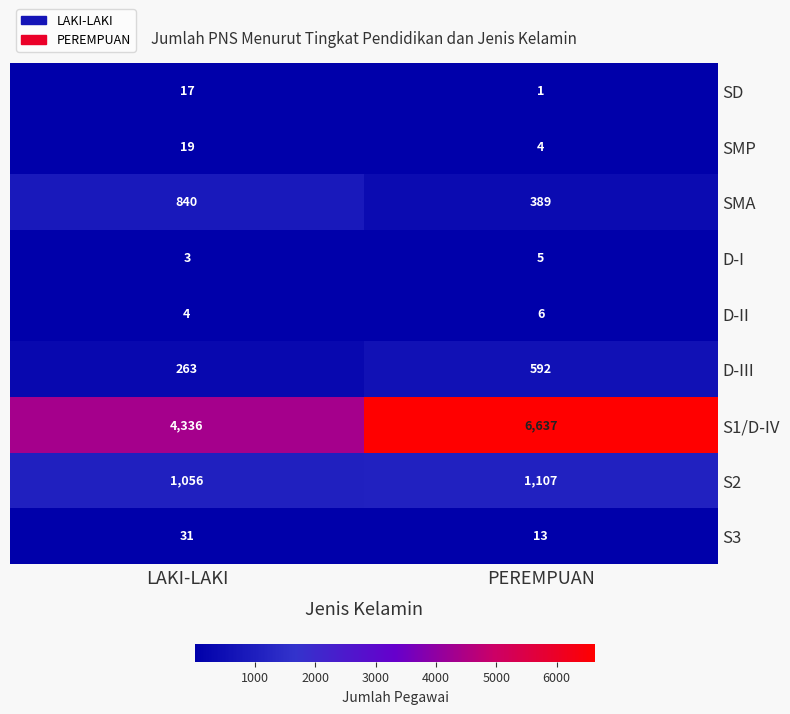

Which series has the largest range (max minus min)?

S1/D-IV